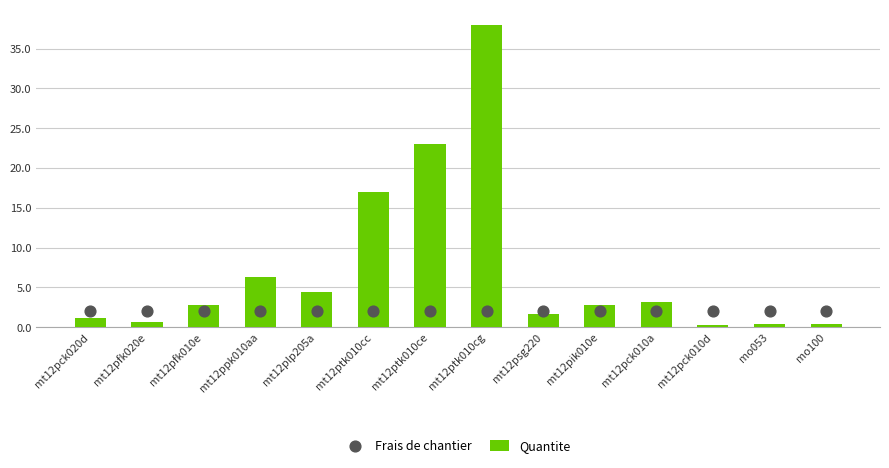

Which series contains the lowest Y value?

Quantite